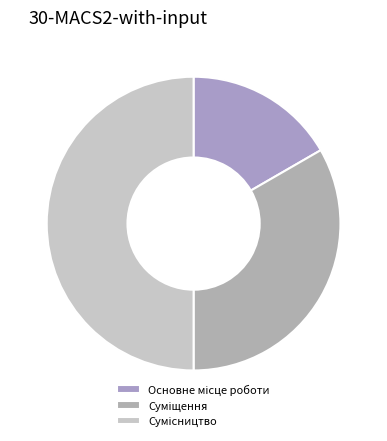

Combined, what portion of the pie is Сумісництво and Основне місце роботи?

66.7%